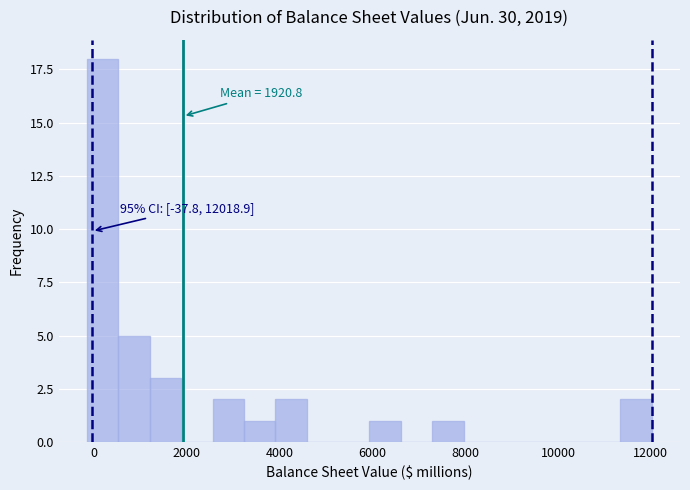

Around what value on the x-axis is the tallest bar? Give the approximate position of its centre, as read against the axis.

200